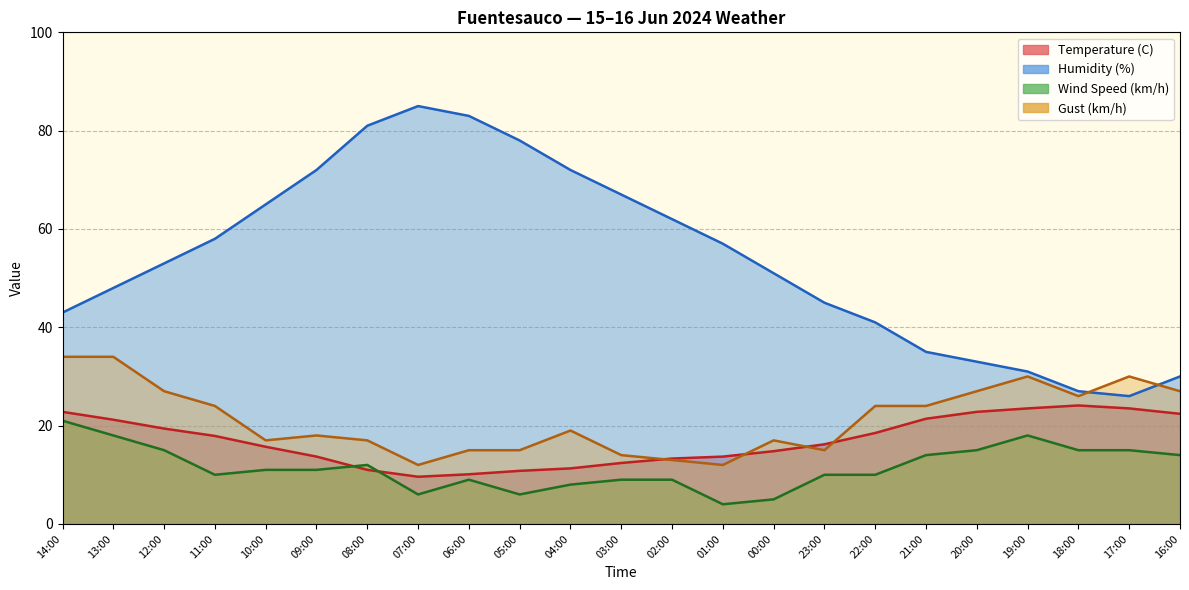

What is the approximate value of Humidity (%) at 21:00?

35.0